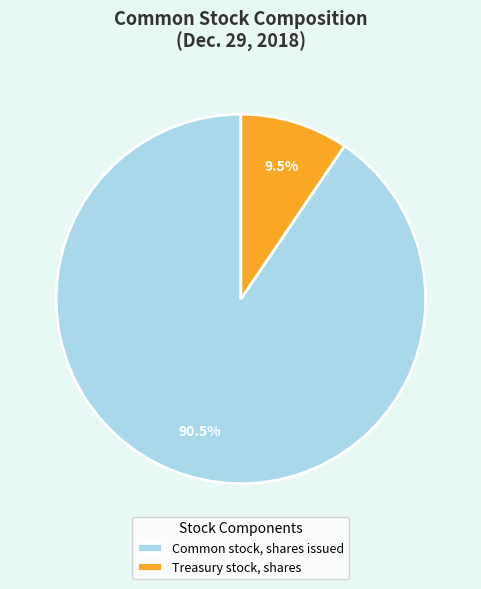

Which category has the biggest portion of the pie?

Common stock, shares issued